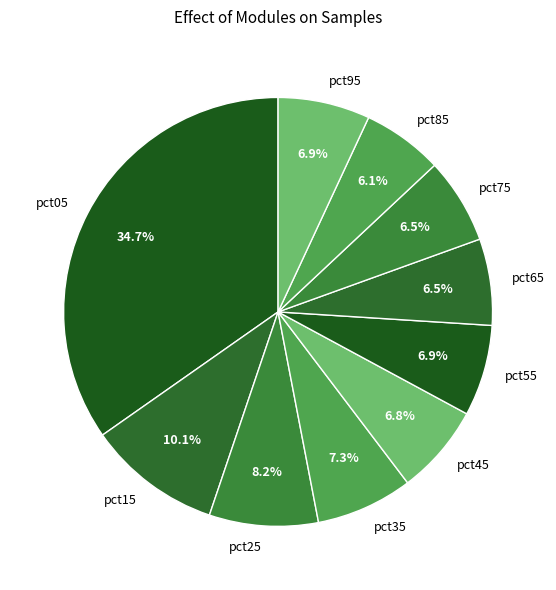

Does pct35 account for over 50% of the chart?

No